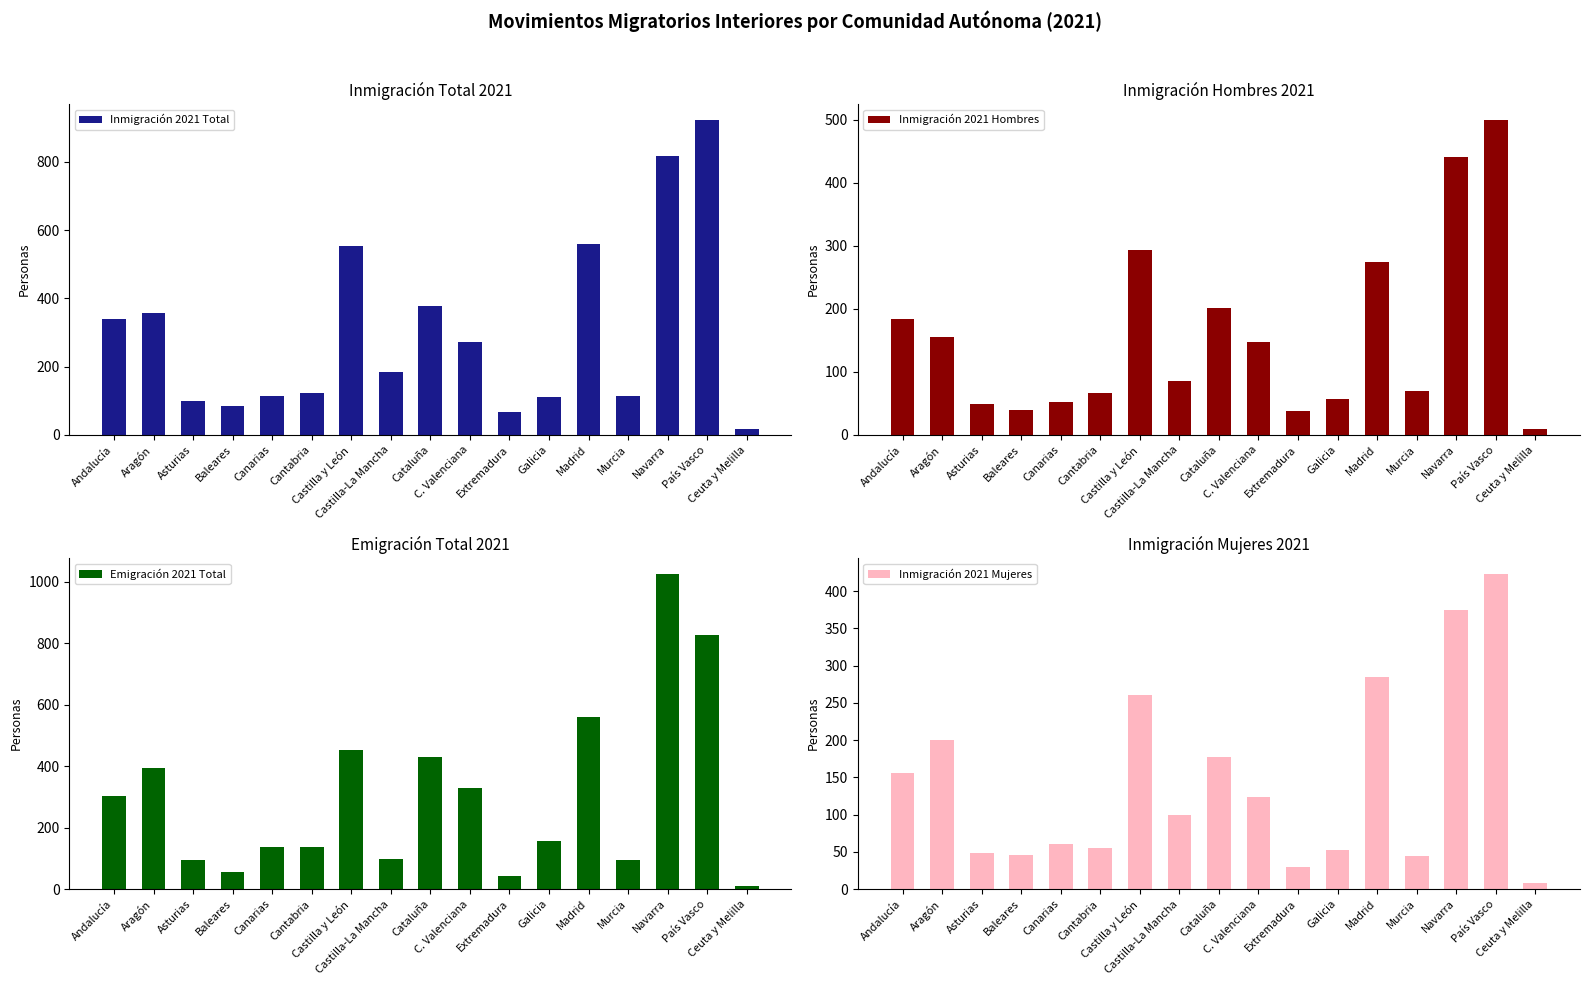

Are the bars grouped side by side (vs. stacked)?

Yes